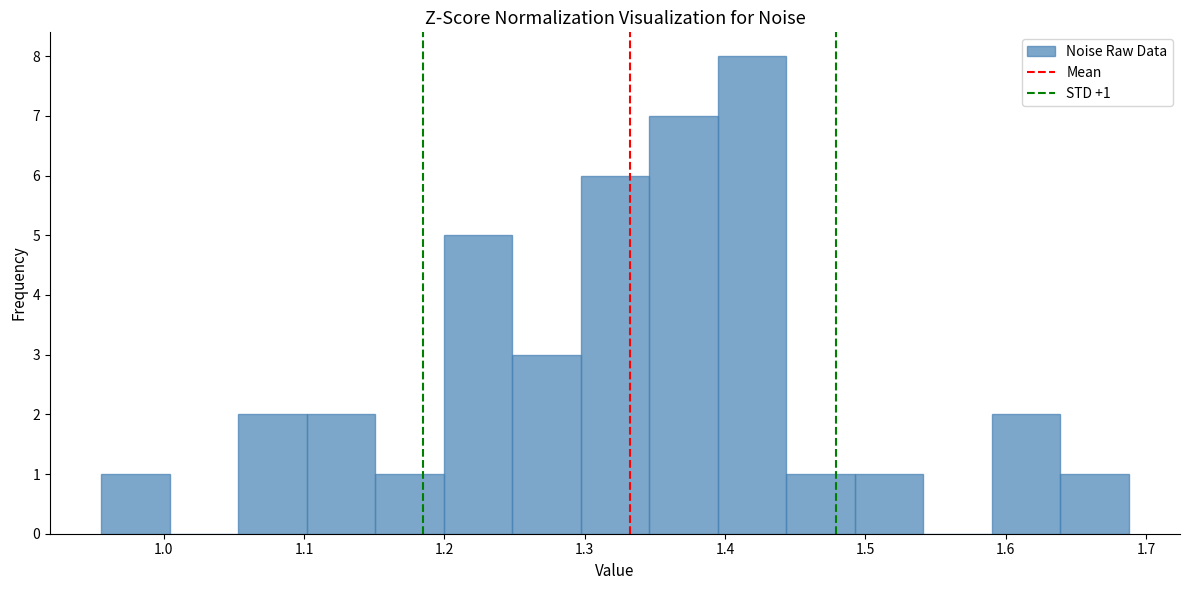

Which range on the x-axis has the tallest bar?

1.39 to 1.44